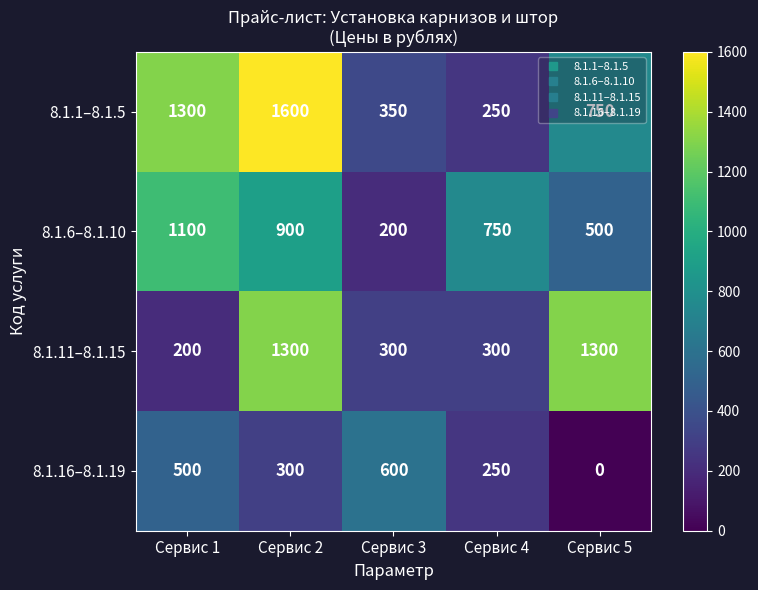

At Сервис 5, list the series in order from smallest to largest.

8.1.16–8.1.19, 8.1.6–8.1.10, 8.1.1–8.1.5, 8.1.11–8.1.15